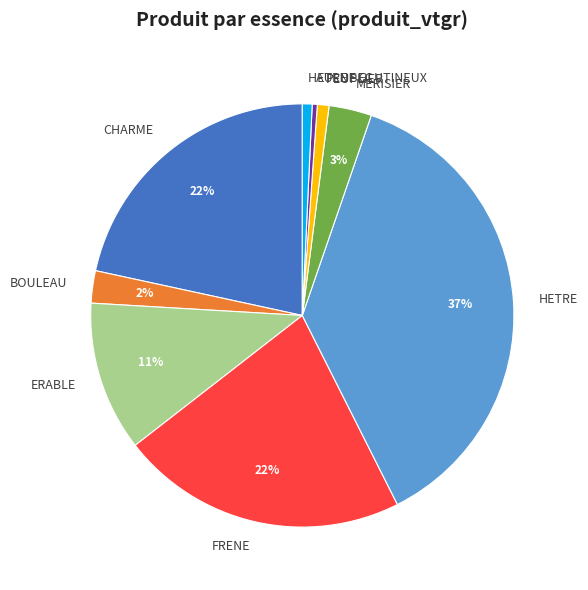

To the nearest percent, what is the combined percentage of HETRE and HETRE SEC?

38%